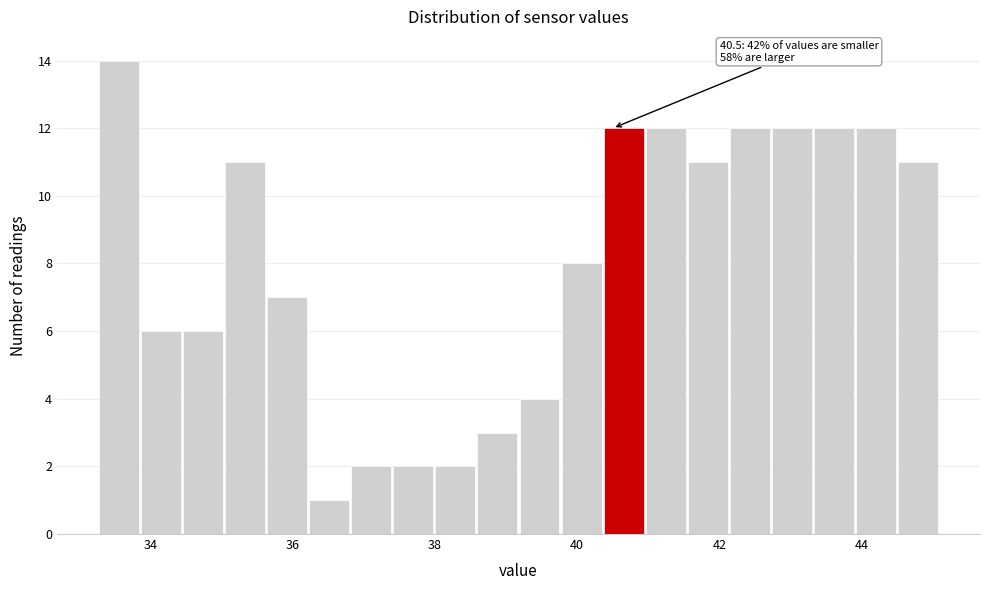

Read against the x-axis, roughly where is the centre of the tallest bar?

33.6